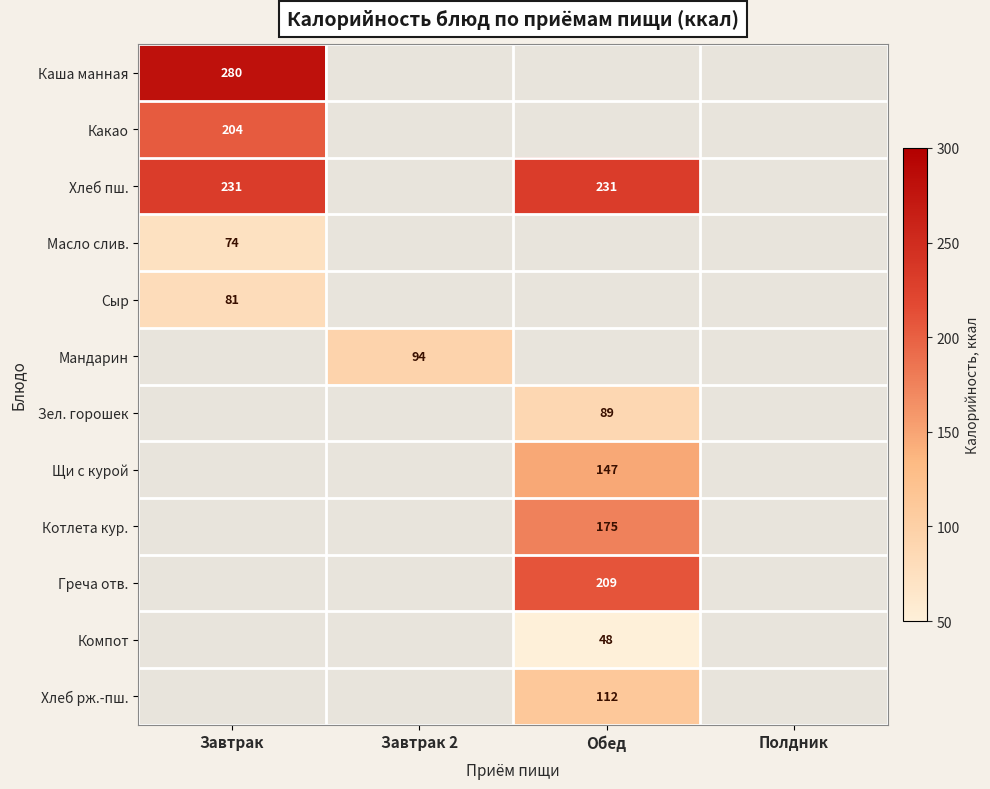

Between Обед and Завтрак, which is larger?

Завтрак